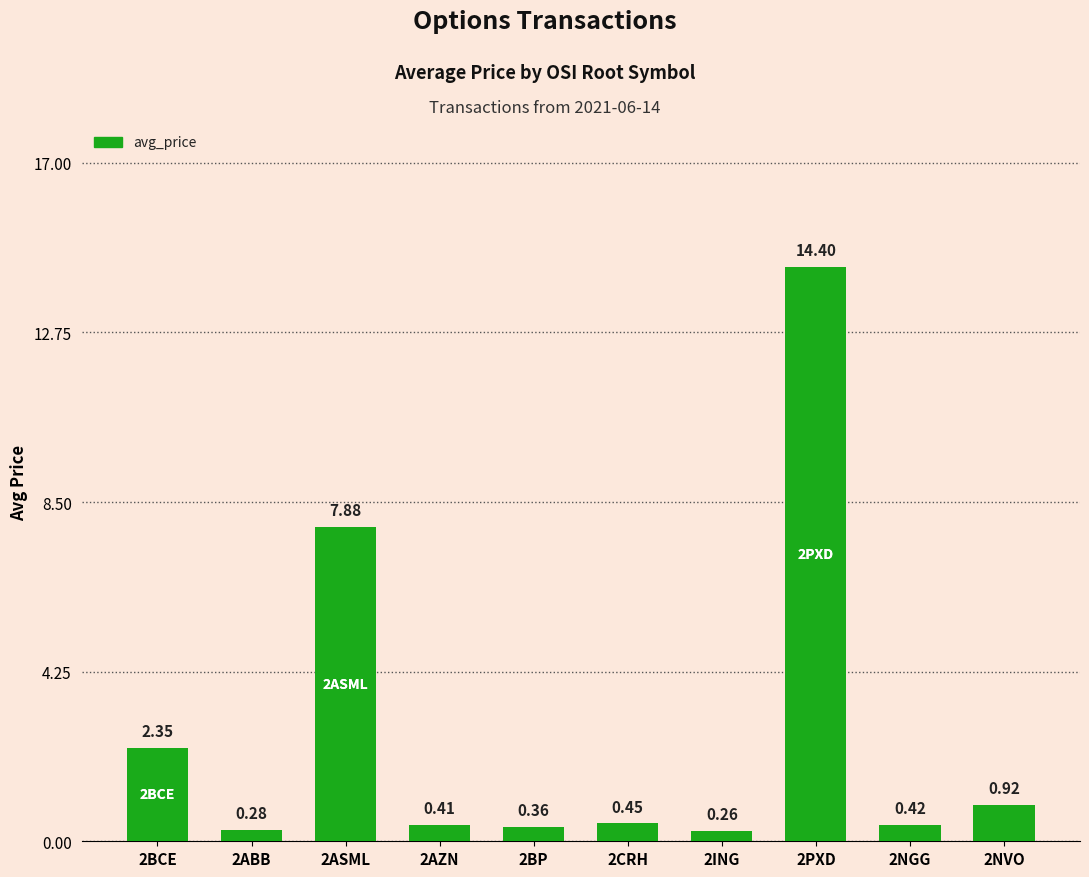

What is the greatest value displayed?

14.4